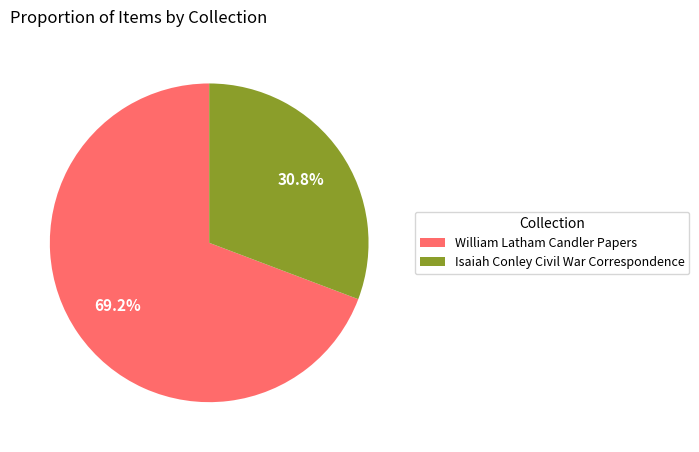

To the nearest percent, what is the difference between the Isaiah Conley Civil War Correspondence and William Latham Candler Papers slice percentages?

38%